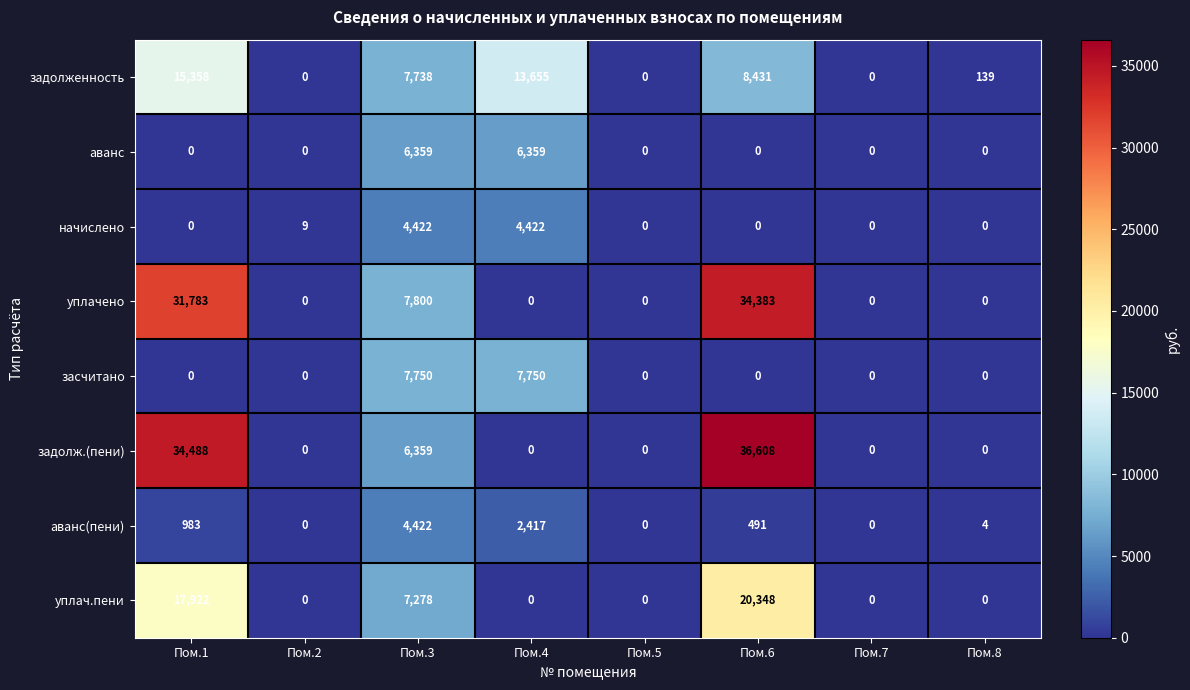

Which series changed the most between Пом.1 and Пом.8?

задолж.(пени)